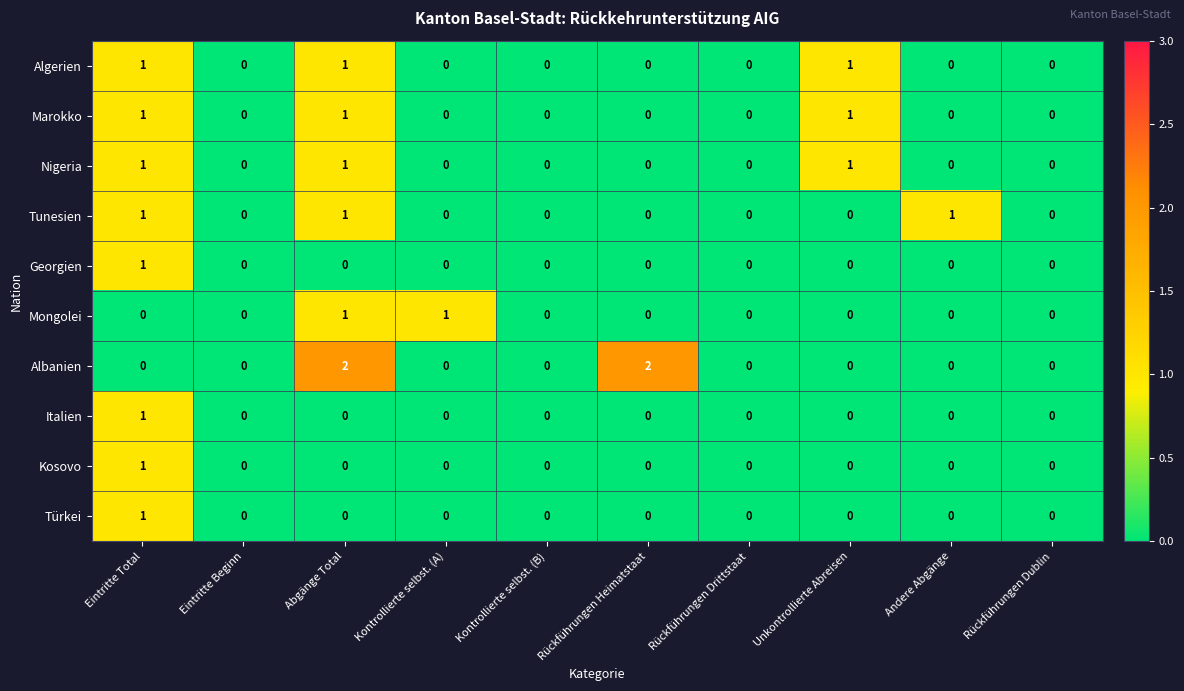

Which series has the largest total across all categories?

Albanien